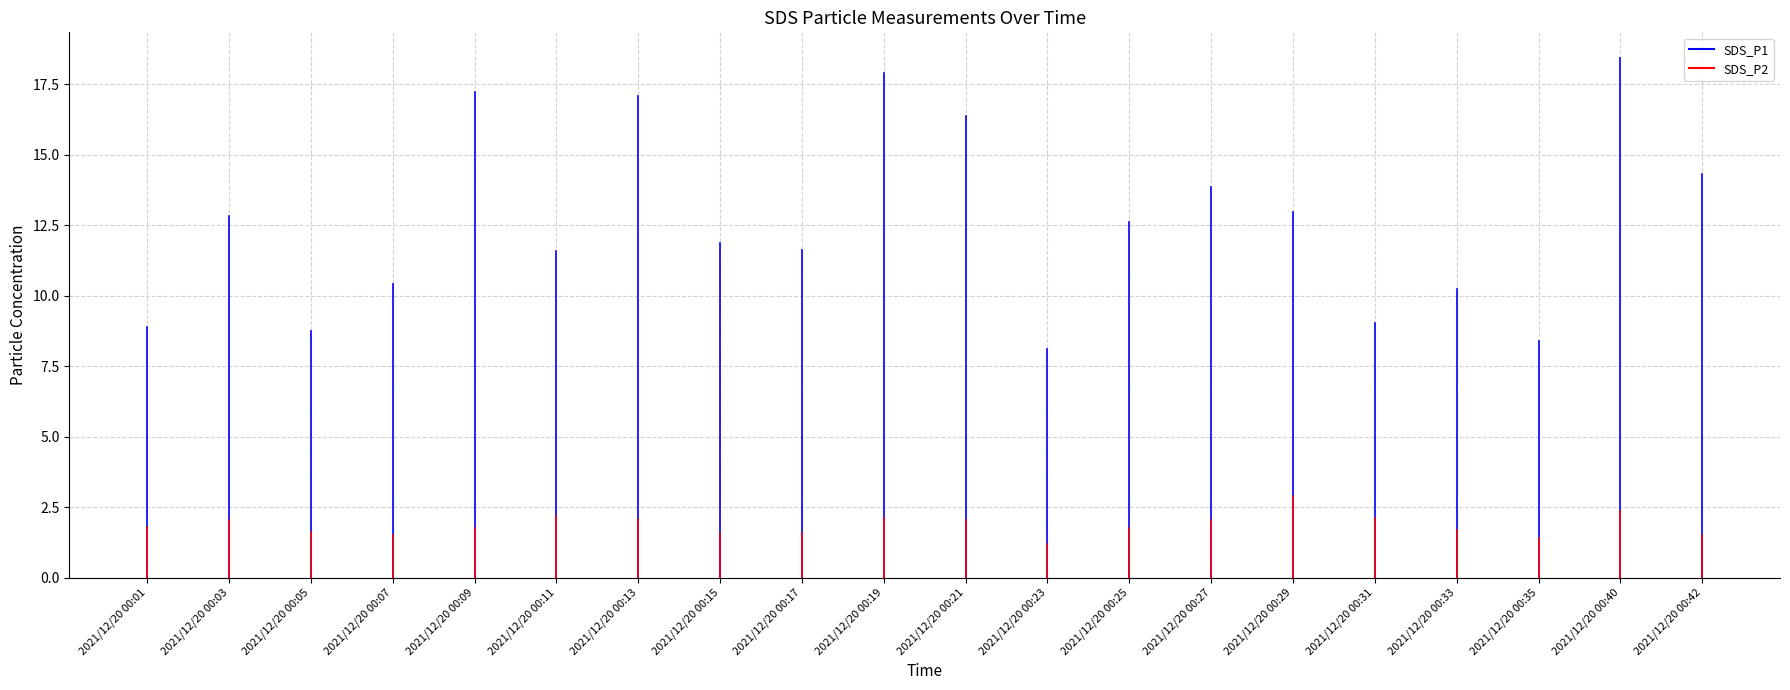

Rank the series at 2021/12/20 00:31 from lowest to highest value.

SDS_P2, SDS_P1